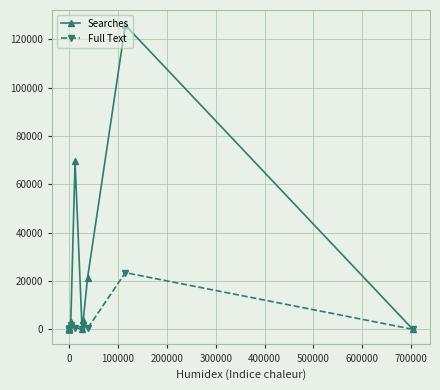

What is the spread (max minus min) of values at 700000?

72